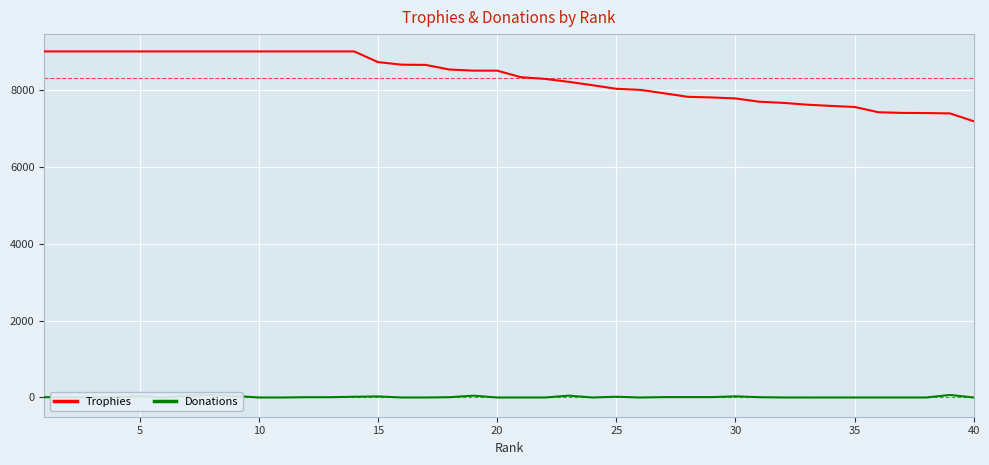

What is the sum of the Trophies values at 20 and 10?

17500